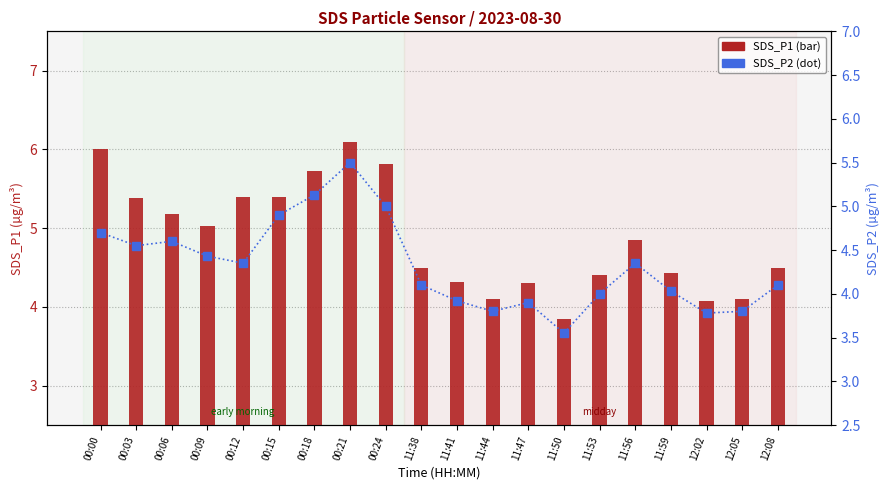

Where is SDS_P1 nearest to the value 4?

12:02